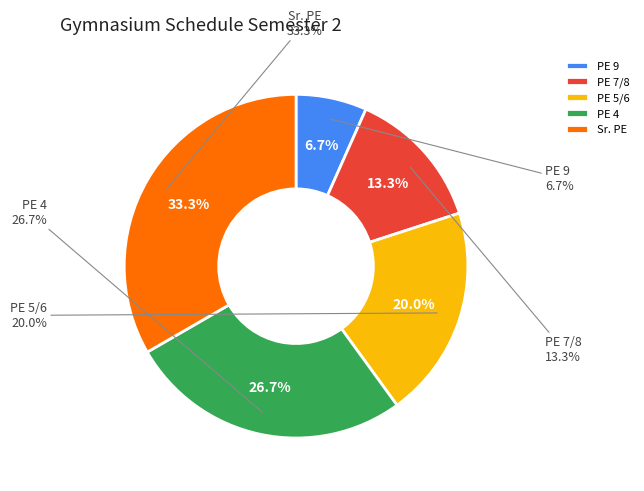

To the nearest percent, what is the difference between the largest and smallest slice percentages?

27%